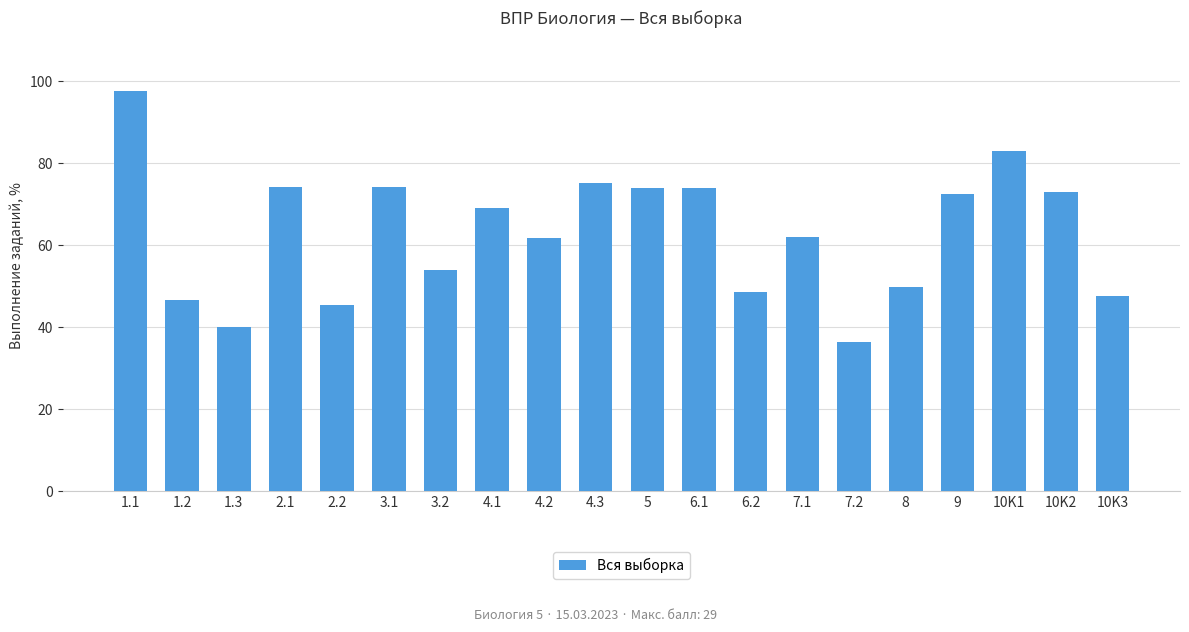

Which has a higher value, 10K3 or 10K1?

10K1